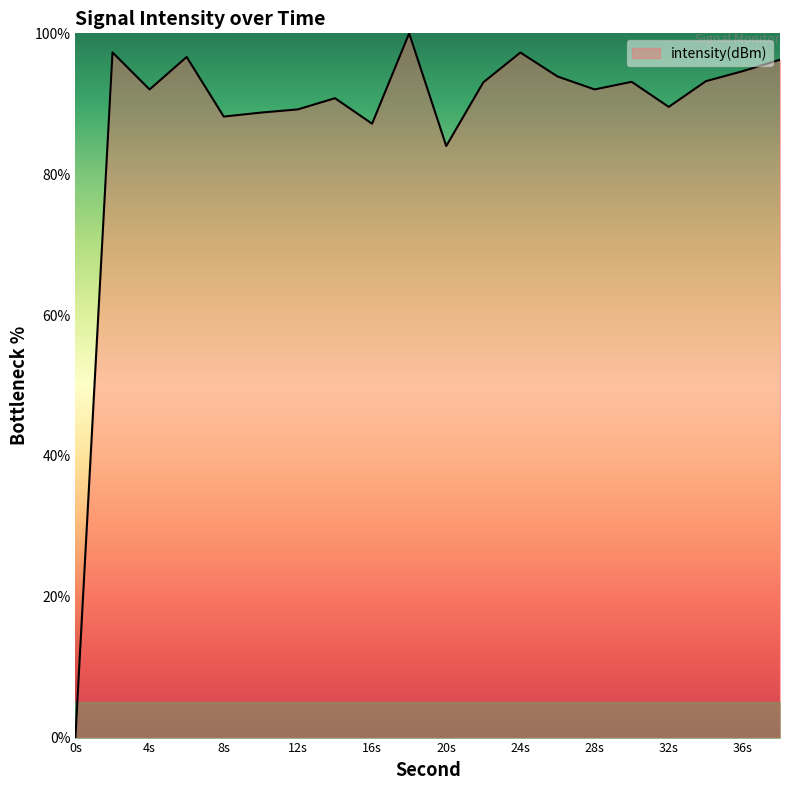

How many lines are shown in the chart?

1